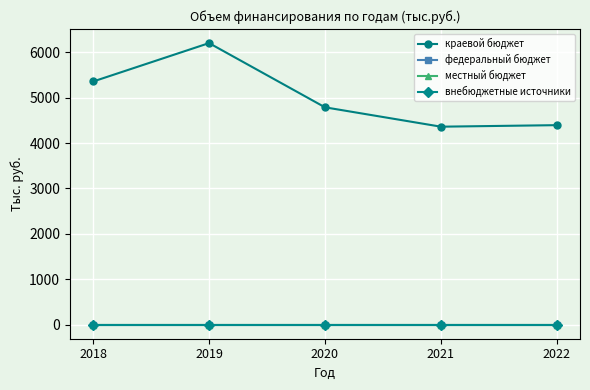

Reading left to right, transcribe all the data shown in this chart.

краевой бюджет: 5354.5	6200.1	4786.0	4359.4	4393.0
федеральный бюджет: 0.0	0.0	0.0	0.0	0.0
местный бюджет: 0.0	0.0	0.0	0.0	0.0
внебюджетные источники: 0.0	0.0	0.0	0.0	0.0